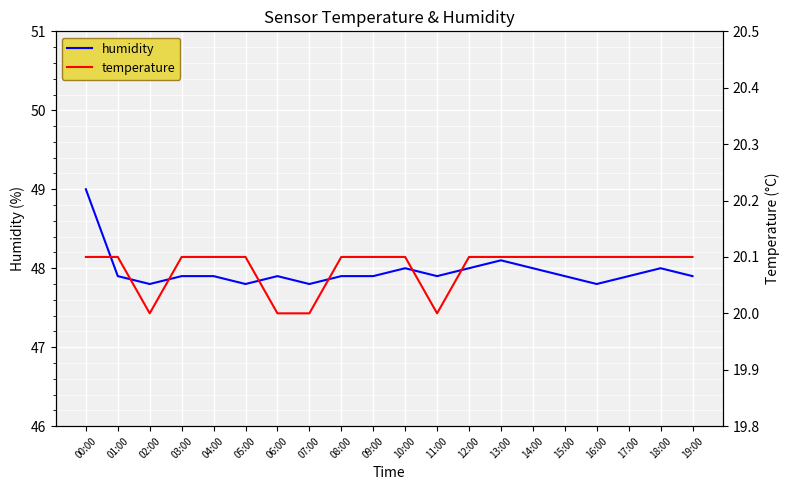

At which category is the sum across all series the highest?

00:00